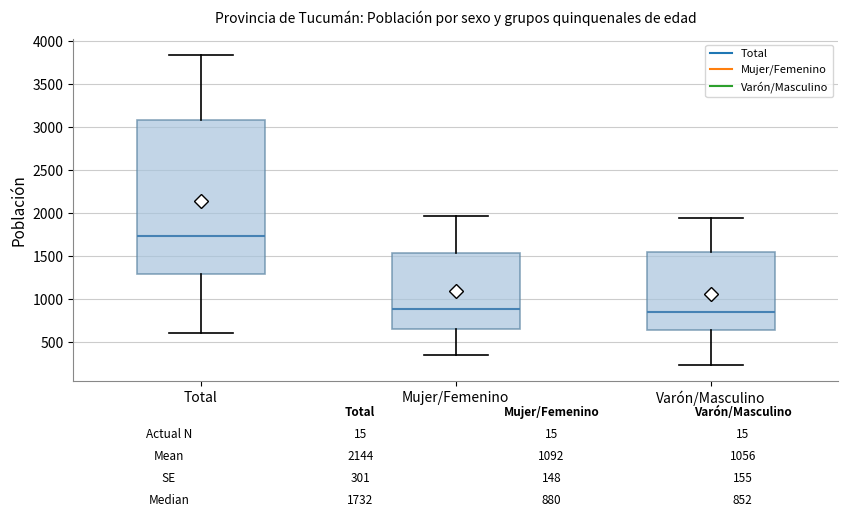

Comparing the boxes themselves (not the whiskers), which one is the tallest?

Total